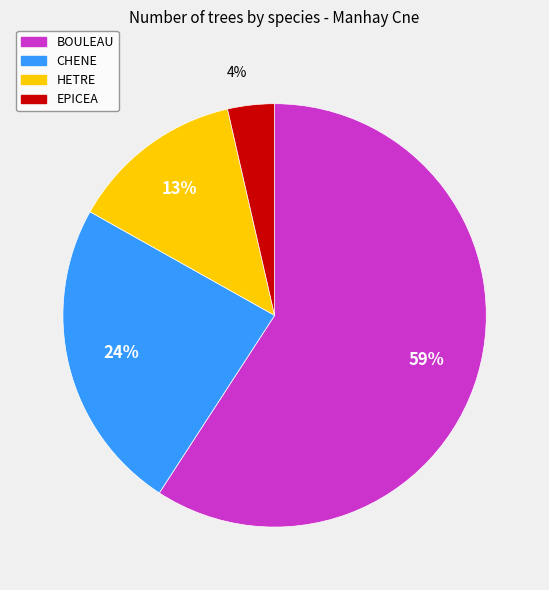

Count the number of slices in the pie.

4